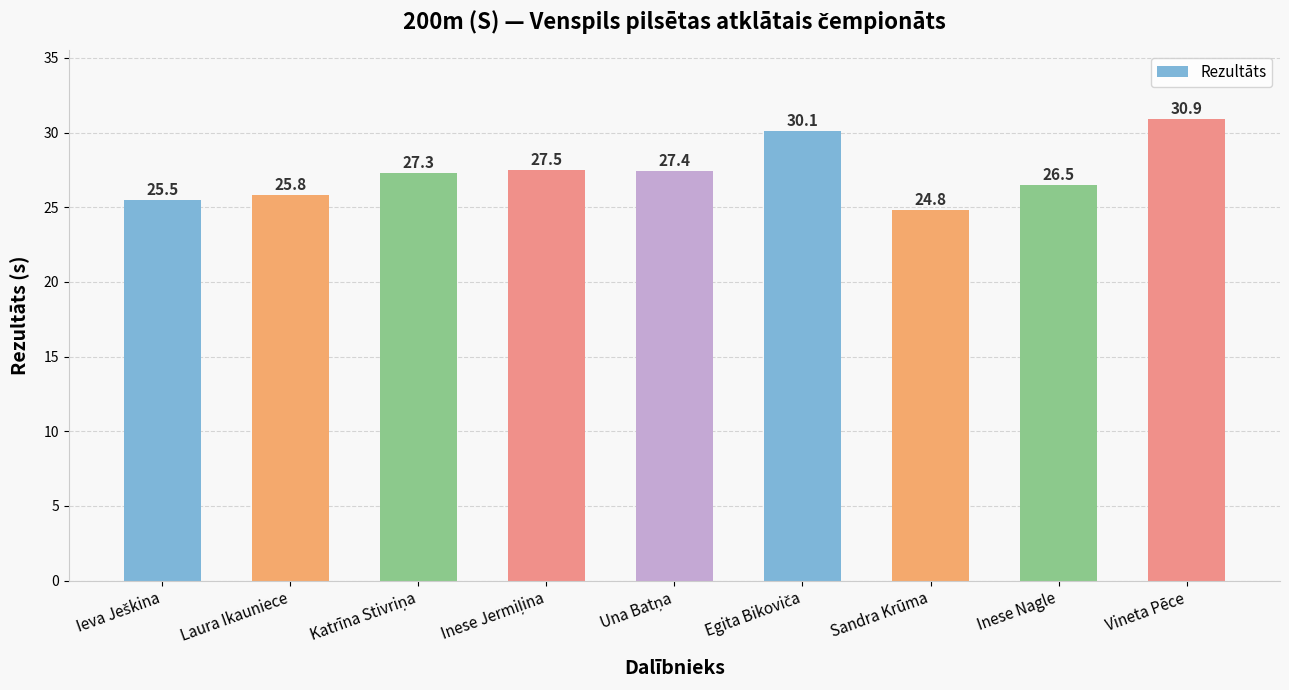

Reading left to right, extract all data points from this chart.

25.5	25.8	27.3	27.5	27.4	30.1	24.8	26.5	30.9